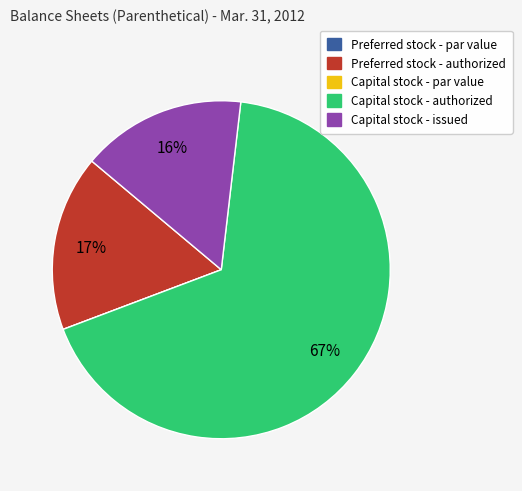

To the nearest percent, what percentage of the pie is Preferred stock - authorized?

17%